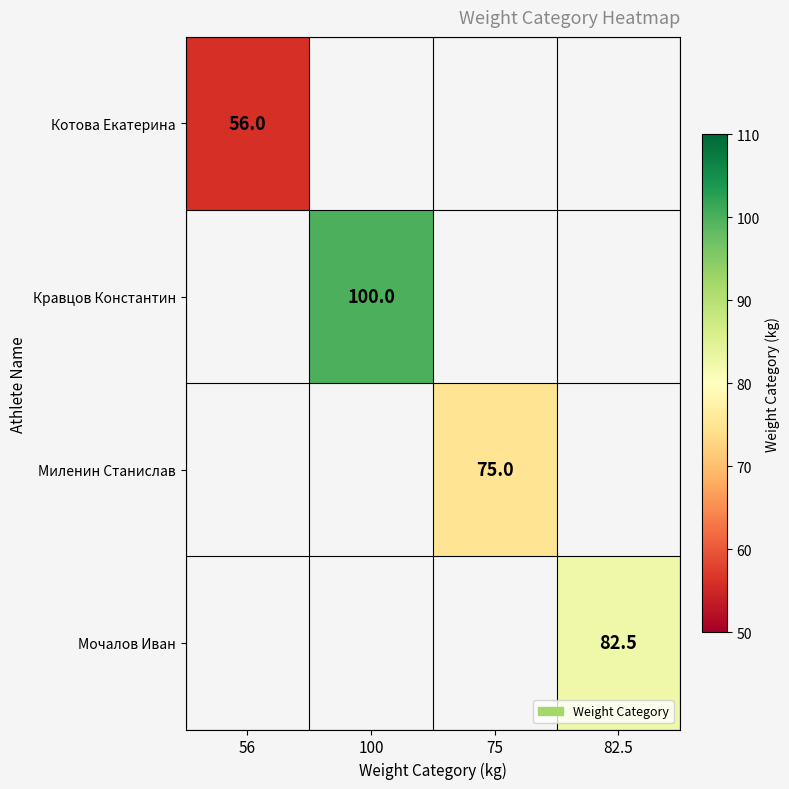

What is the greatest value displayed?

100.0